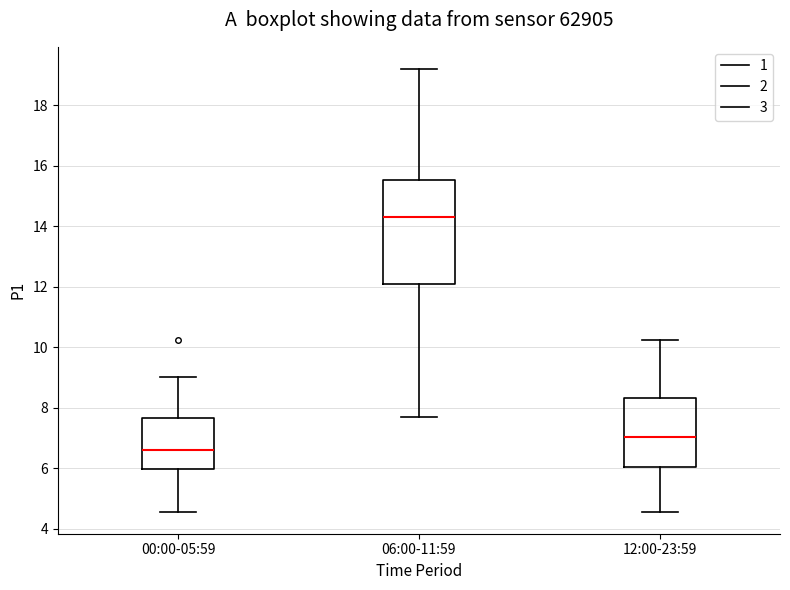

Which box's median line is the highest?

06:00-11:59